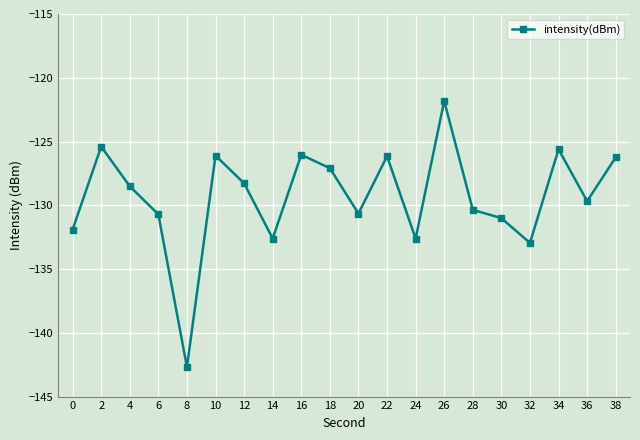

Does the chart have visible grid lines?

Yes